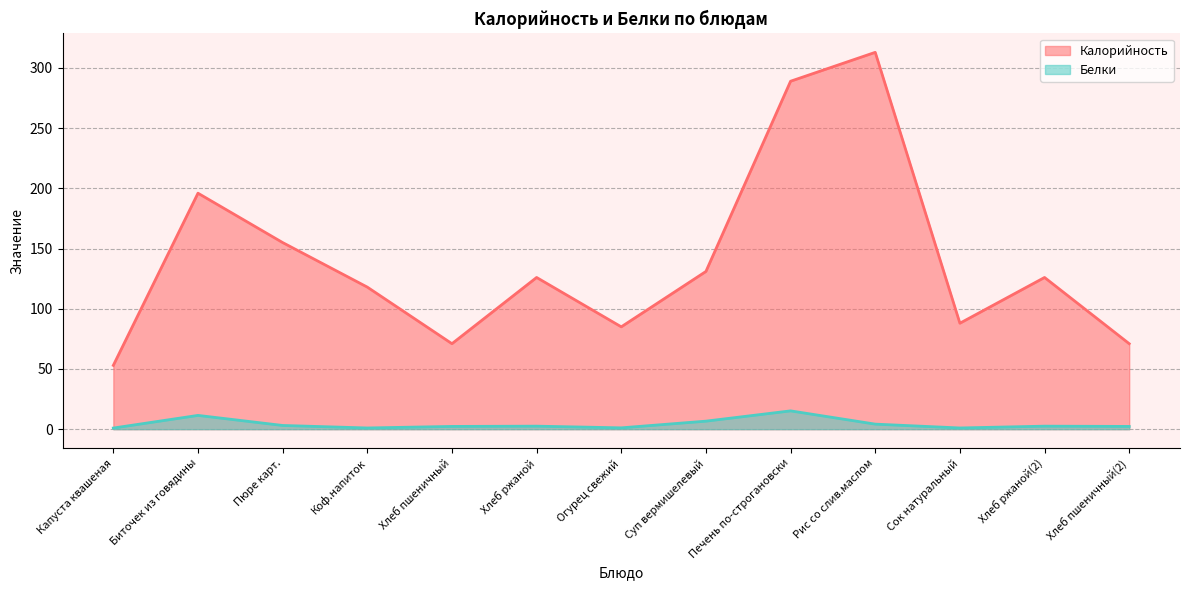

Reading left to right, transcribe all the data shown in this chart.

Калорийность: Капуста квашеная=53.0	Биточек из говядины=196.0	Пюре карт.=155.0	Коф.напиток=118.0	Хлеб пшеничный=71.0	Хлеб ржаной=126.0	Огурец свежий=85.0	Суп вермишелевый=131.0	Печень по-строгановски=289.0	Рис со слив.маслом=313.0	Сок натуральный=88.0	Хлеб ржаной(2)=126.0	Хлеб пшеничный(2)=71.0
Белки: Капуста квашеная=0.9	Биточек из говядины=11.4	Пюре карт.=3.1	Коф.напиток=1.0	Хлеб пшеничный=2.3	Хлеб ржаной=2.5	Огурец свежий=1.1	Суп вермишелевый=6.7	Печень по-строгановски=15.2	Рис со слив.маслом=4.2	Сок натуральный=1.0	Хлеб ржаной(2)=2.5	Хлеб пшеничный(2)=2.3